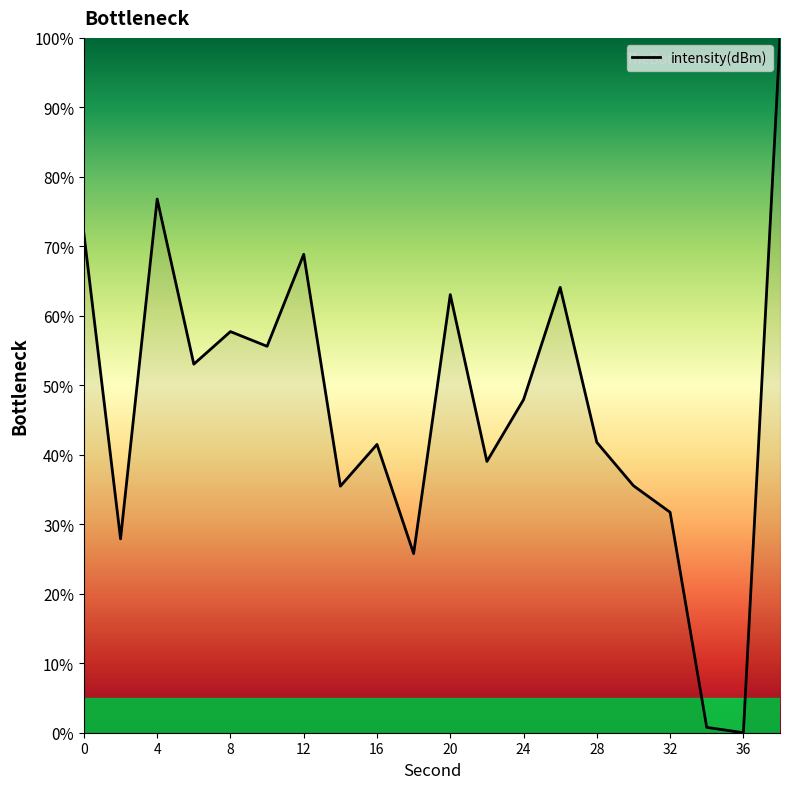

What is the difference between the maximum and minimum values?

100.0